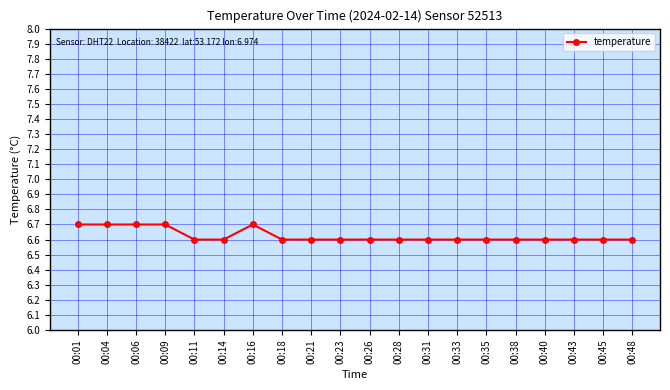

What is the difference between the maximum and minimum values?

0.1